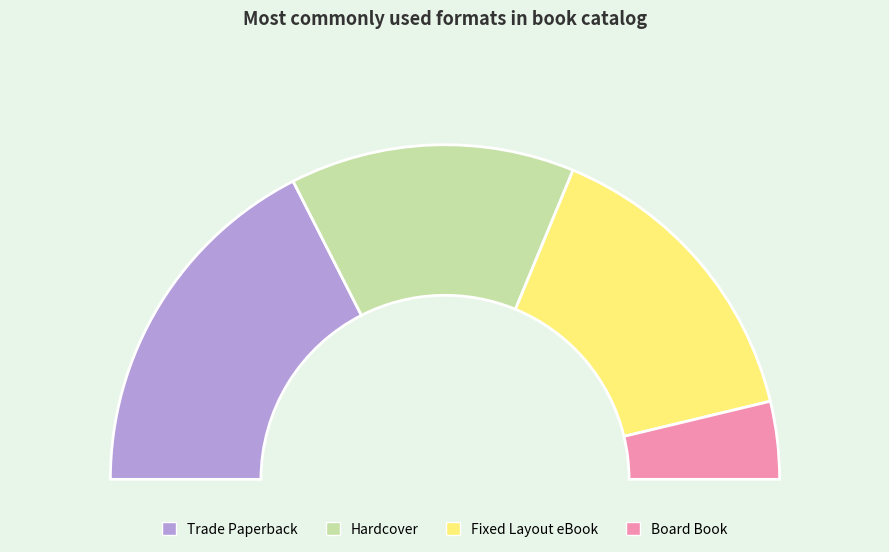

Do Hardcover and Trade Paperback together represent more than half of the pie?

Yes